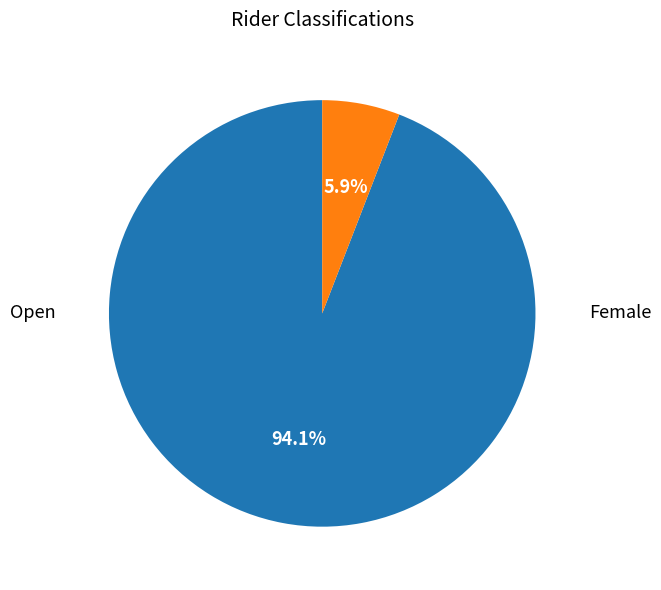

Is there a majority slice in this chart?

Yes